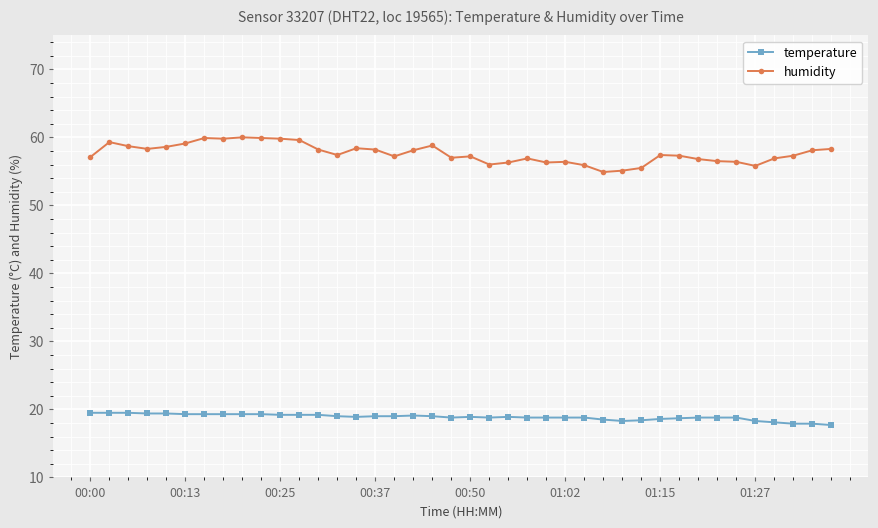

What is the minimum value for temperature?

17.7